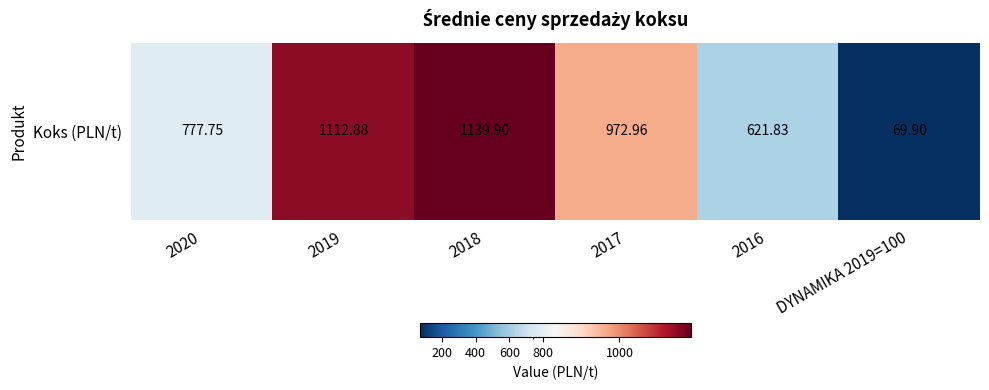

What is the average value?

782.5